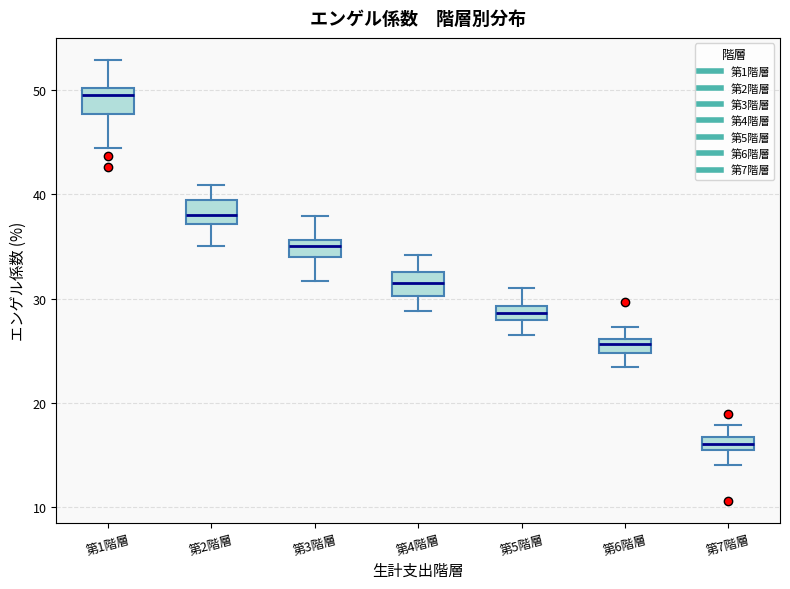

Where does the upper whisker of the box for 第5階層 end on the y-axis? The values are not printed on the chart, so give them approximately, as read against the axis.

31